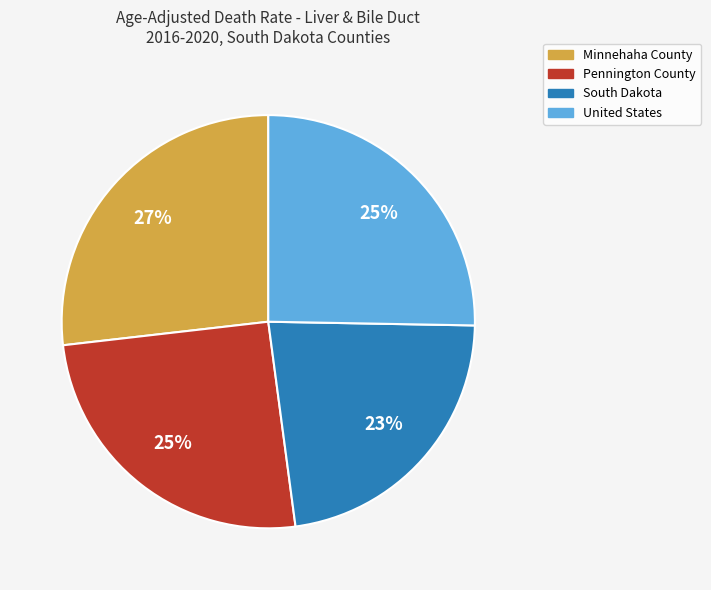

To the nearest percent, what is the difference between the largest and smallest slice percentages?

4%